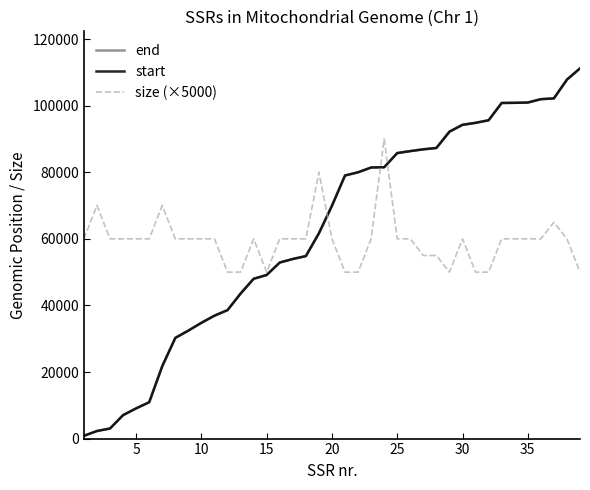

What is the greatest value displayed?

111218